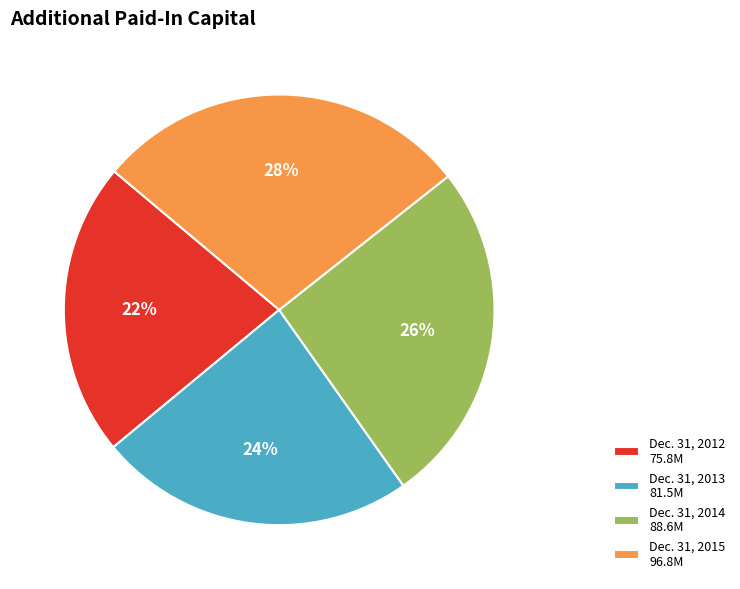

Rank the categories by value from highest to lowest.

Dec. 31, 2015, Dec. 31, 2014, Dec. 31, 2013, Dec. 31, 2012